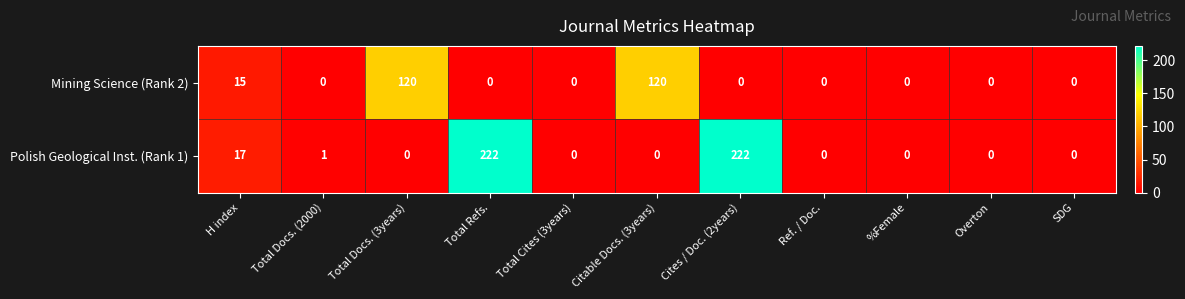

Reading left to right, extract all data points from this chart.

Mining Science (Rank 2): H index=15	Total Docs. (2000)=0	Total Docs. (3years)=120	Total Refs.=0	Total Cites (3years)=0	Citable Docs. (3years)=120	Cites / Doc. (2years)=0	Ref. / Doc.=0	%Female=0	Overton=0	SDG=0
Polish Geological Inst. (Rank 1): H index=17	Total Docs. (2000)=1	Total Docs. (3years)=0	Total Refs.=222	Total Cites (3years)=0	Citable Docs. (3years)=0	Cites / Doc. (2years)=222	Ref. / Doc.=0	%Female=0	Overton=0	SDG=0